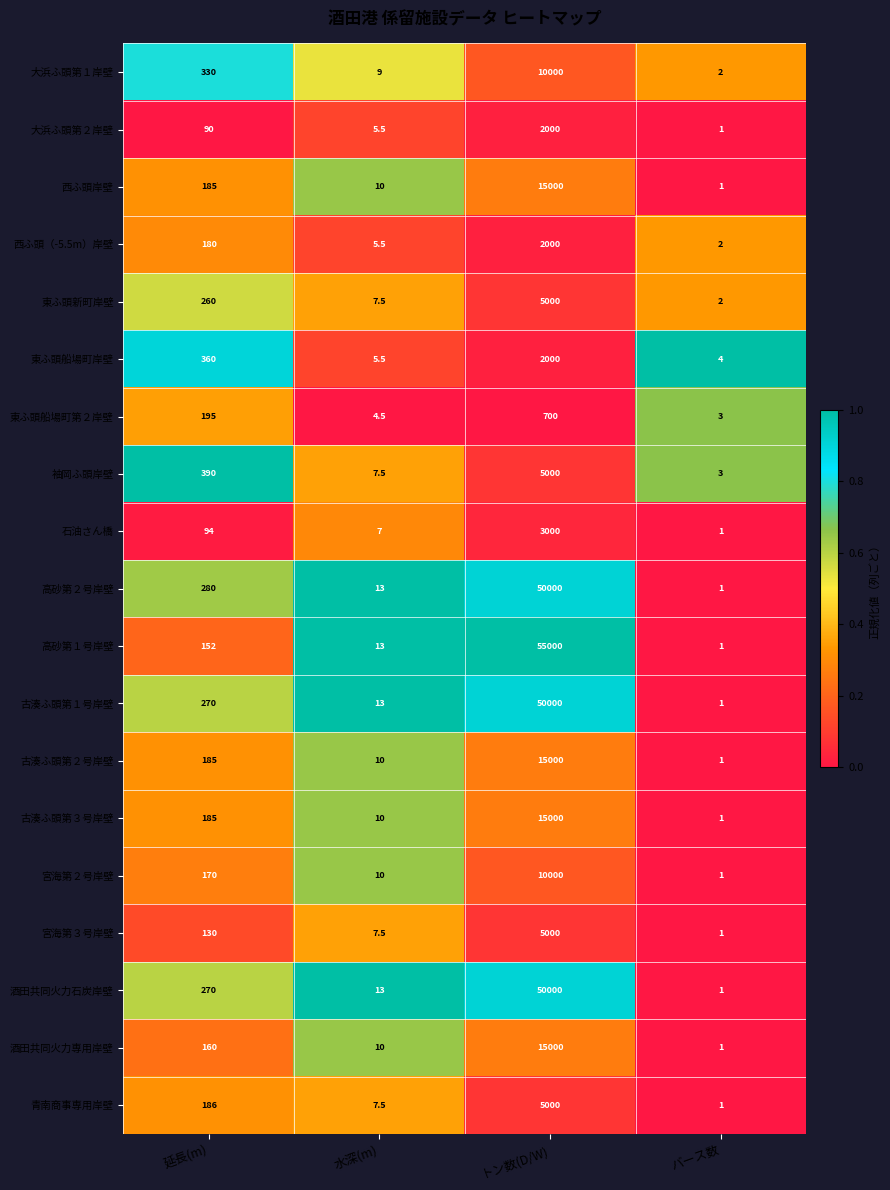

What is the approximate value of 古湊ふ頭第２号岸壁 at 水深(m)?

10.0